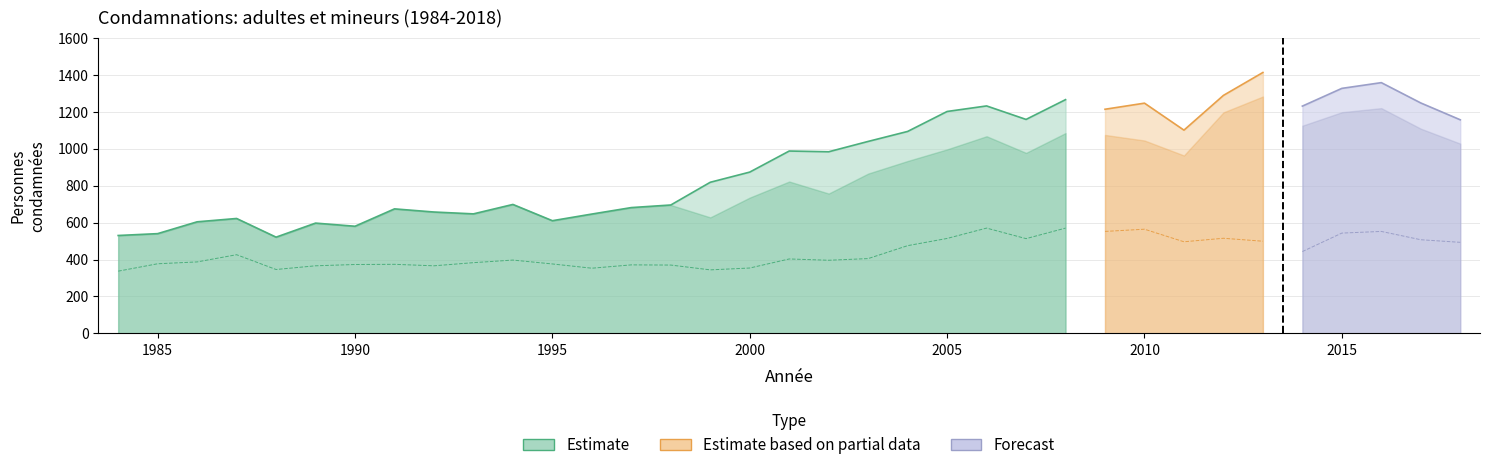

True or false: Mineurs condamnés and Total adultes cross at least once.

False